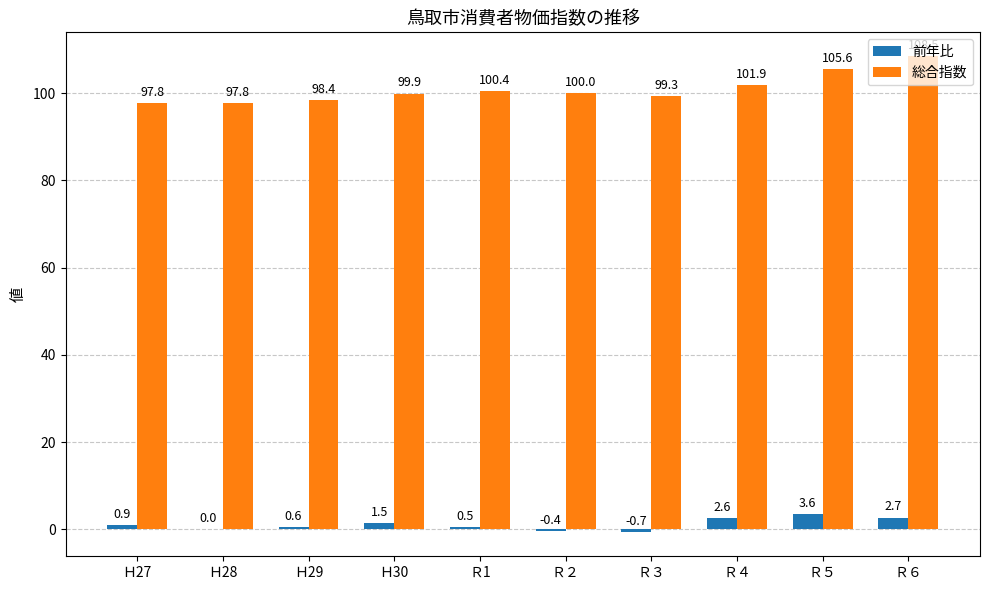

At which label does 前年比 reach its peak?

Ｒ５